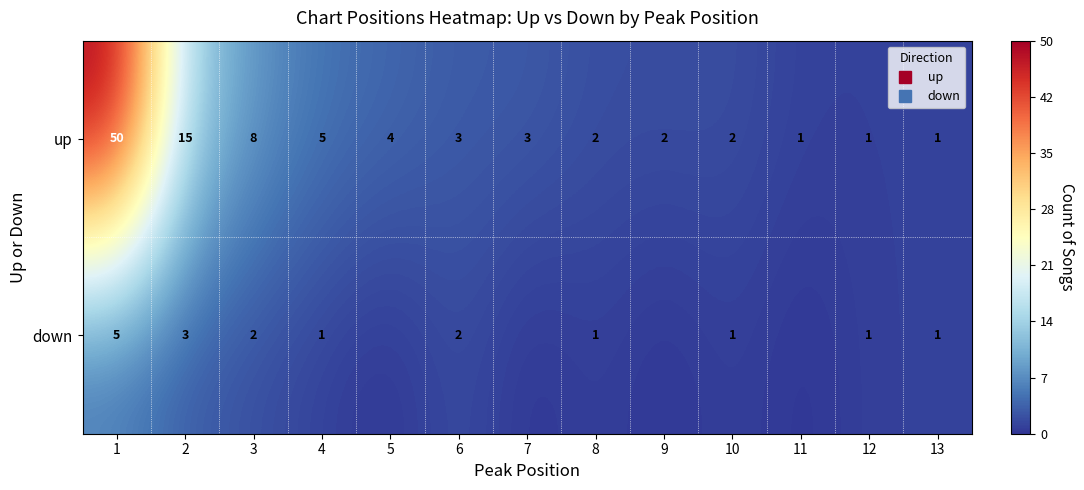

List the labels in order of up value, largest first.

1, 2, 3, 4, 5, 6, 7, 8, 9, 10, 11, 12, 13